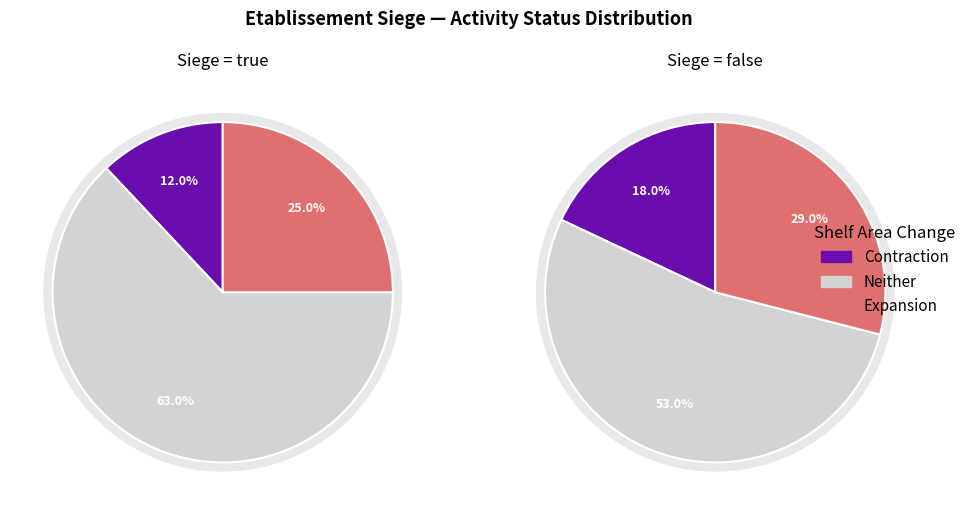

Combined, do false and true account for over 50%?

Yes